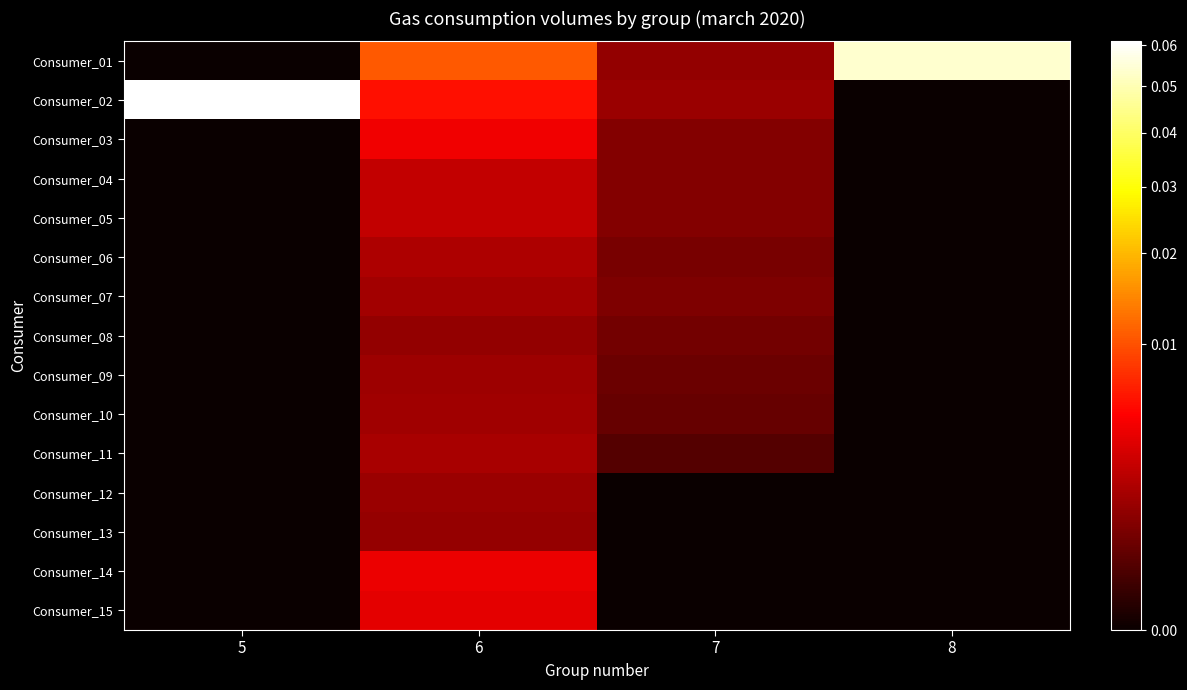

Between 6 and 7, which is larger?

6